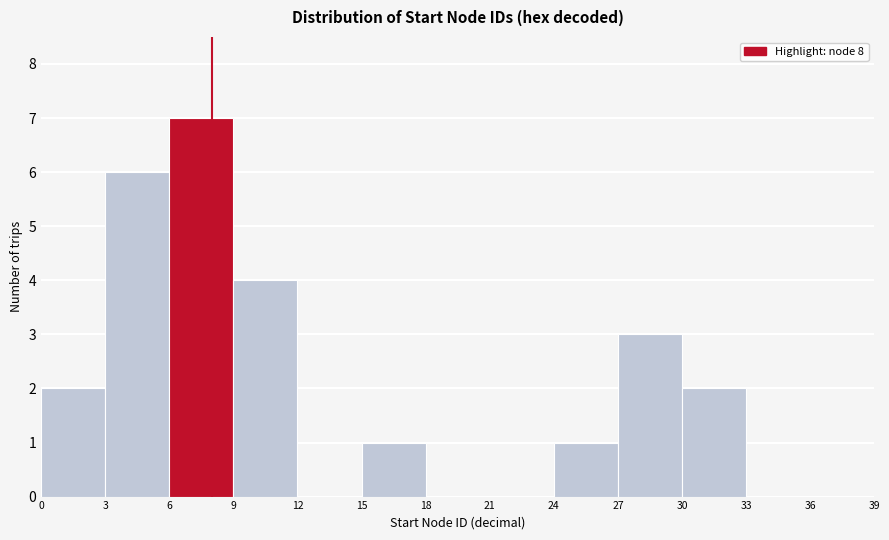

Reading left to right, list every bar in this chart as the range it spans on the x-axis followed by its height. The values are not printed on the chart, so give them approximately, as read against the axis.

0 to 3: 2
3 to 6: 6
6 to 9: 7
9 to 12: 4
12 to 15: 0
15 to 18: 1
18 to 21: 0
21 to 24: 0
24 to 27: 1
27 to 30: 3
30 to 33: 2
33 to 36: 0
36 to 39: 0